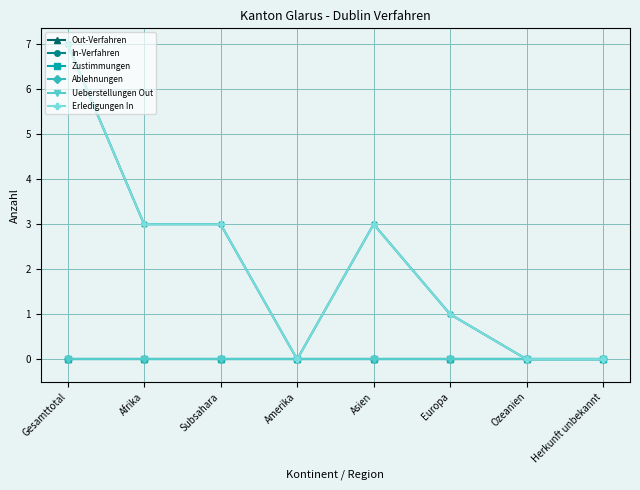

Does the chart have visible grid lines?

Yes